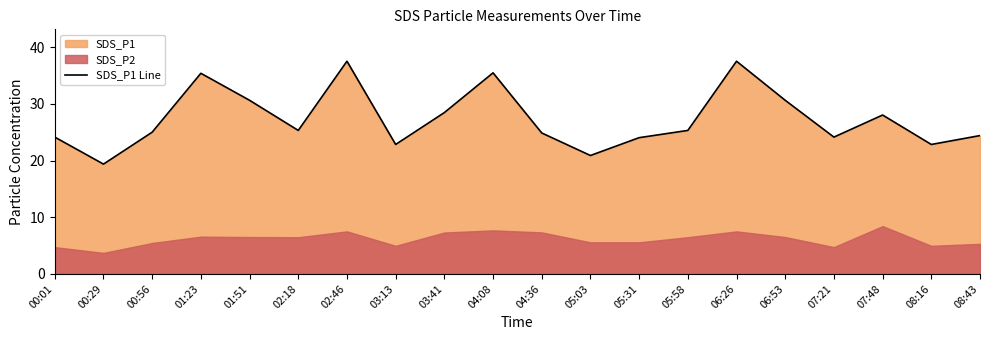

True or false: the data has more than 0 interior local peaks.

True